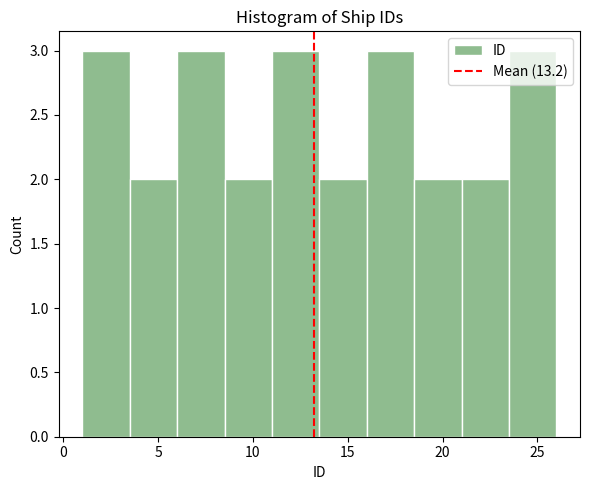

Reading left to right, list every bar in this chart as the range it spans on the x-axis followed by its height. The values are not printed on the chart, so give them approximately, as read against the axis.

1.0 to 3.5: 3
3.5 to 6.0: 2
6.0 to 8.5: 3
8.5 to 11.0: 2
11.0 to 13.5: 3
13.5 to 16.0: 2
16.0 to 18.5: 3
18.5 to 21.0: 2
21.0 to 23.5: 2
23.5 to 26.0: 3